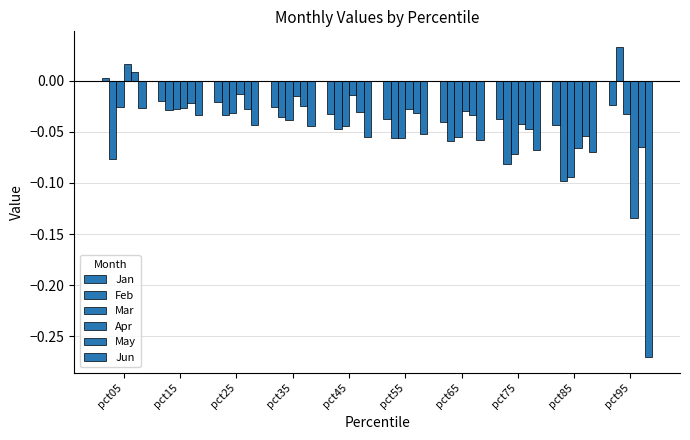

What is the total value across all series at pct95?

-0.5